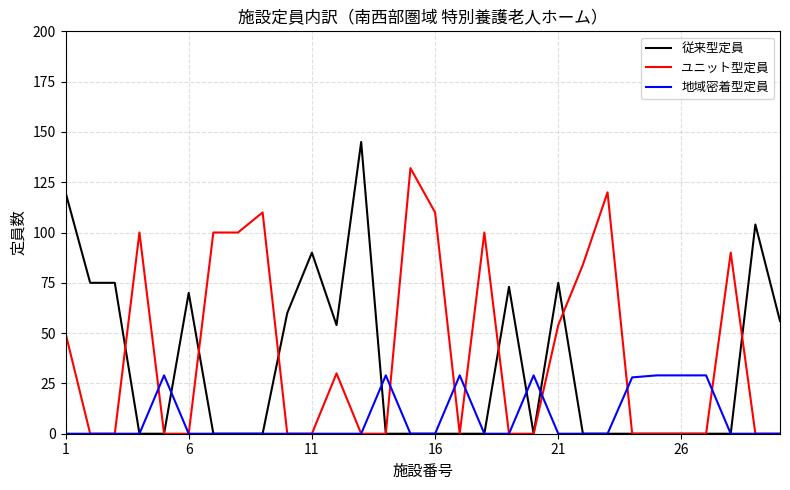

Is this an area chart (filled region under the line)?

No